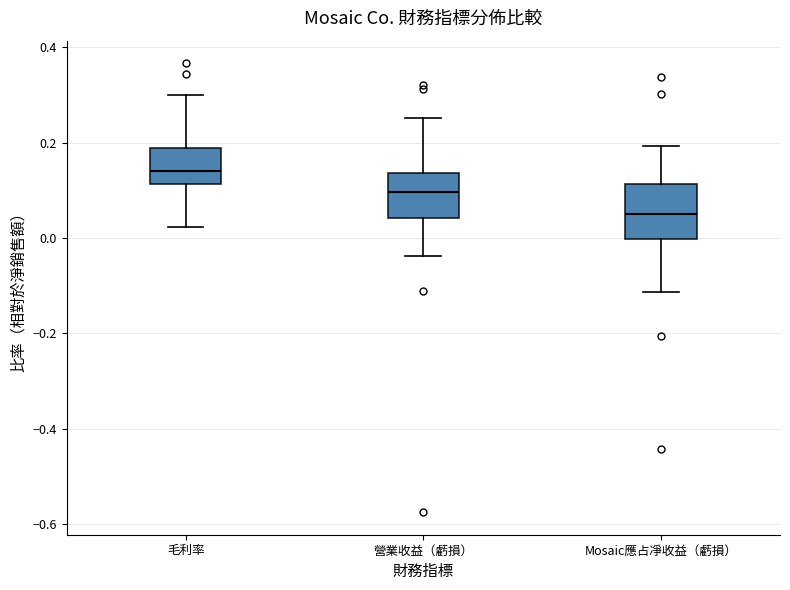

Which box is the tallest, from its lower edge to its upper edge?

Mosaic應占凈收益（虧損）